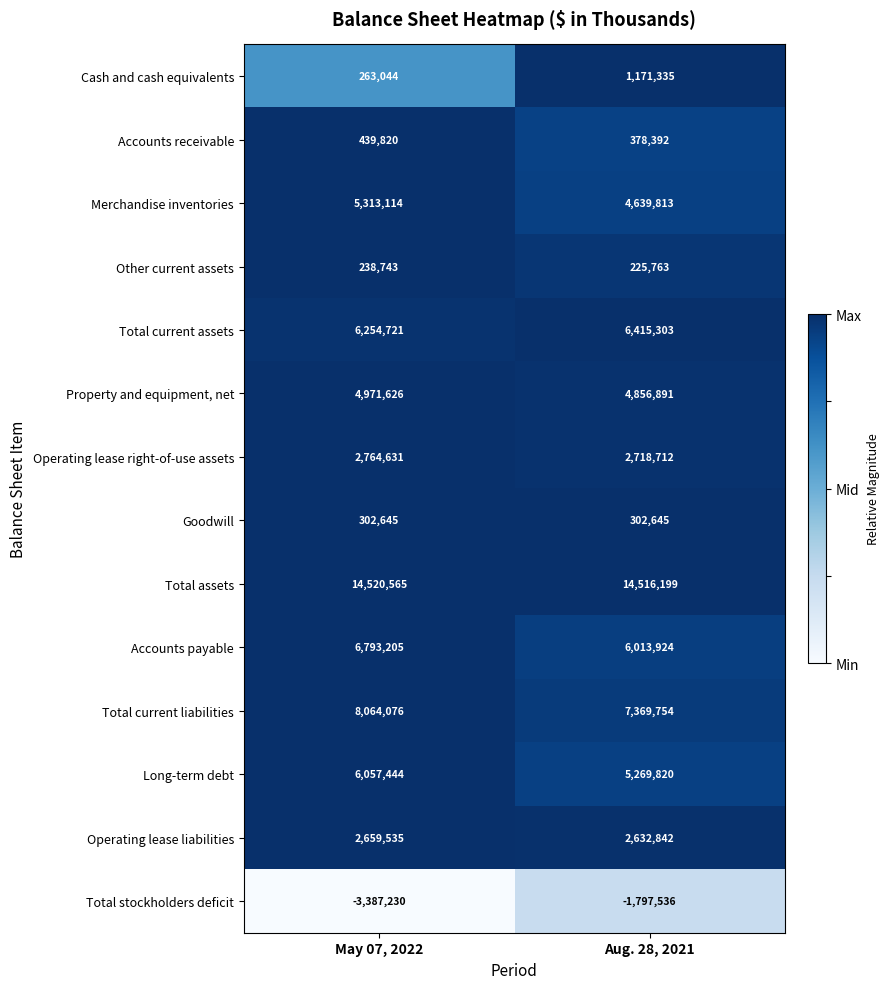

What value does the Total assets series have at Aug. 28, 2021, to the nearest 50?

14516200